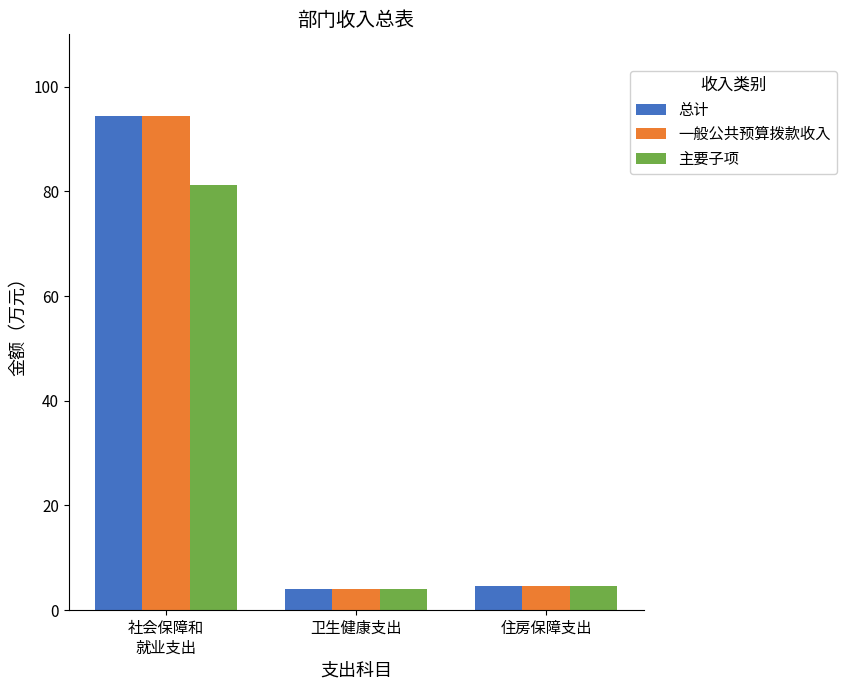

How many series are shown in this chart?

3